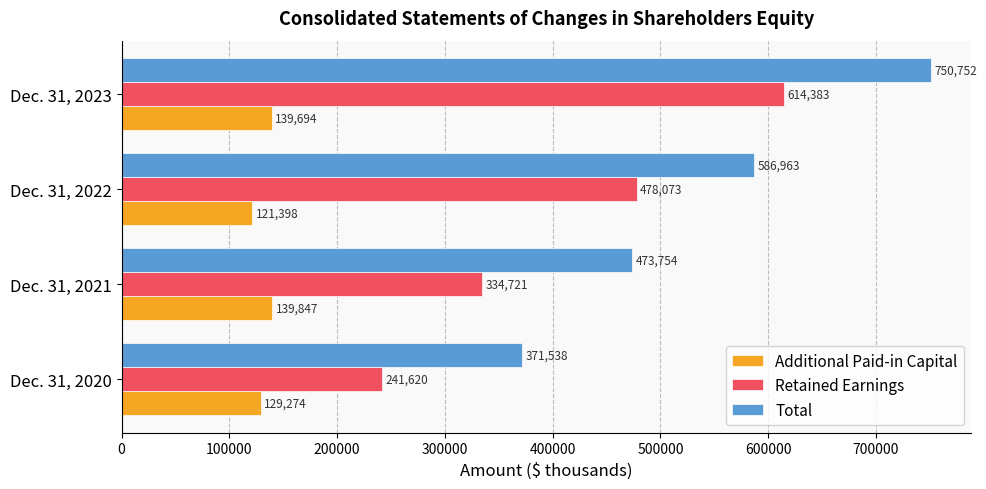

Read the Retained Earnings value at Dec. 31, 2021, to the nearest 100.

334700